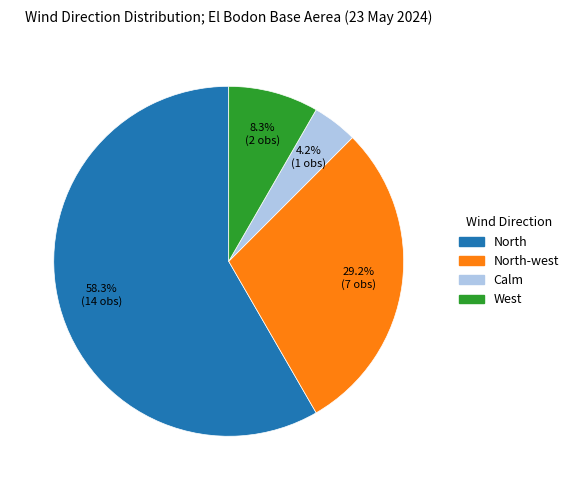

Is North the majority of the pie?

Yes